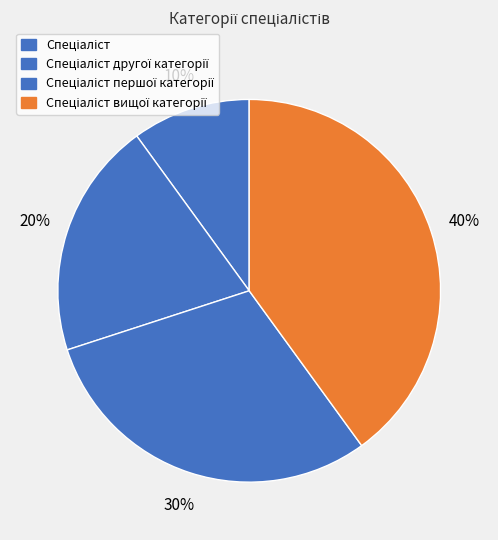

How many segments does this pie chart have?

4